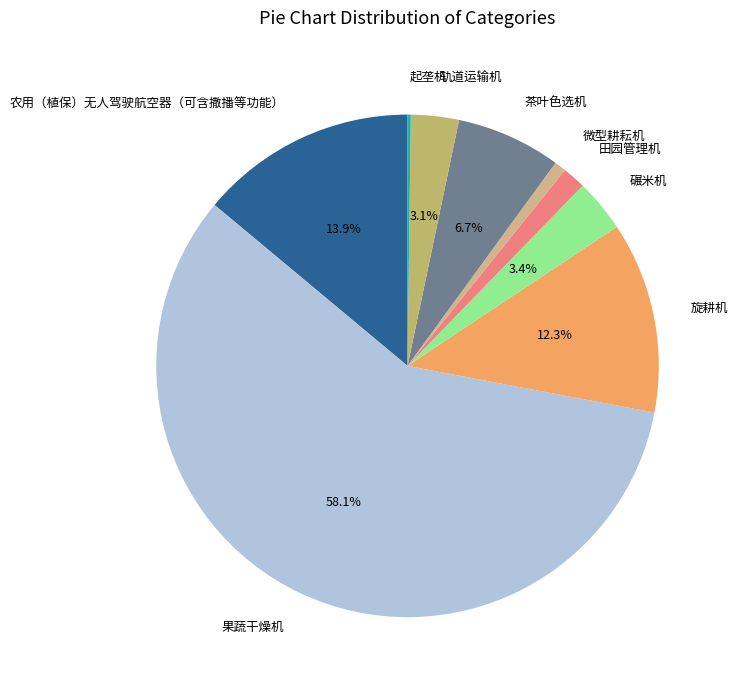

What portion of the pie excludes 轨道运输机?

96.9%